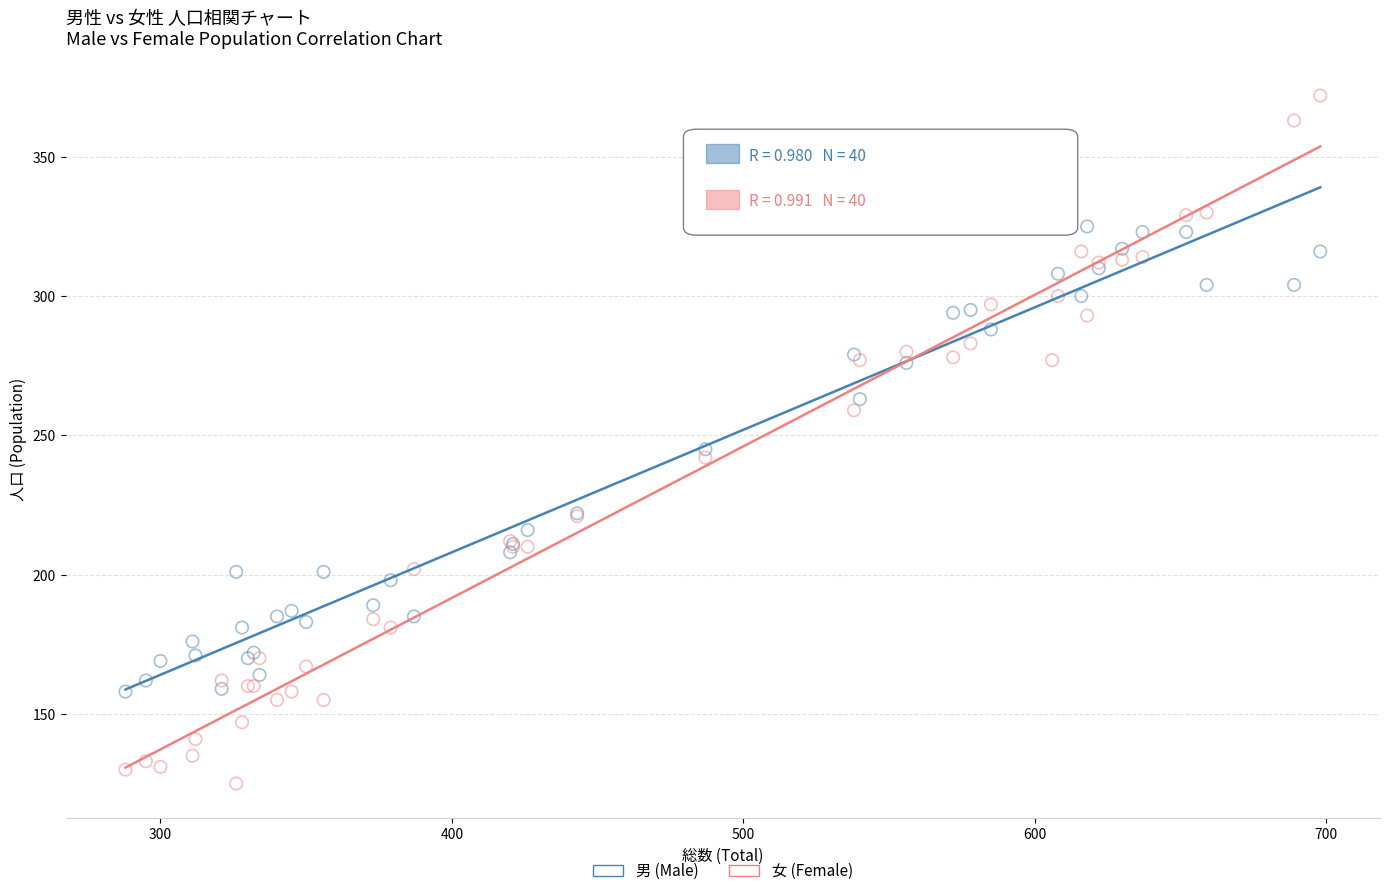

What are all the series names shown in the legend?

男 (Male), 女 (Female)